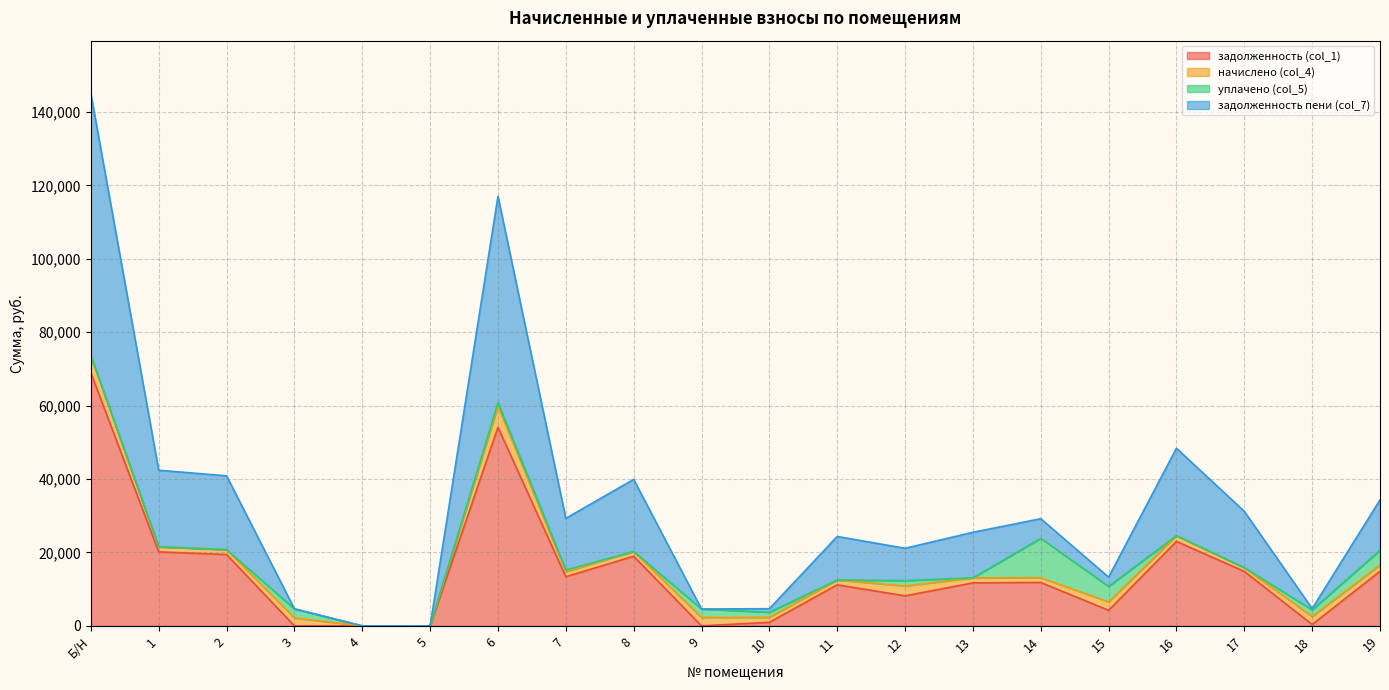

The задолженность пени (col_7) series shows 8104.3 at 13. True or false?

False